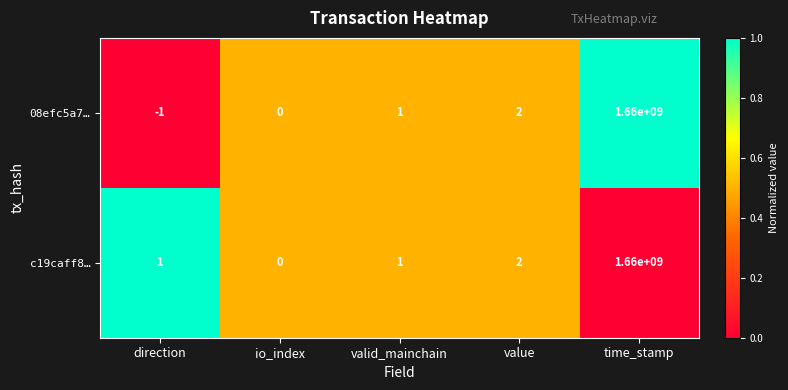

What is the difference between the c19caff8… values at direction and time_stamp?

1659999999